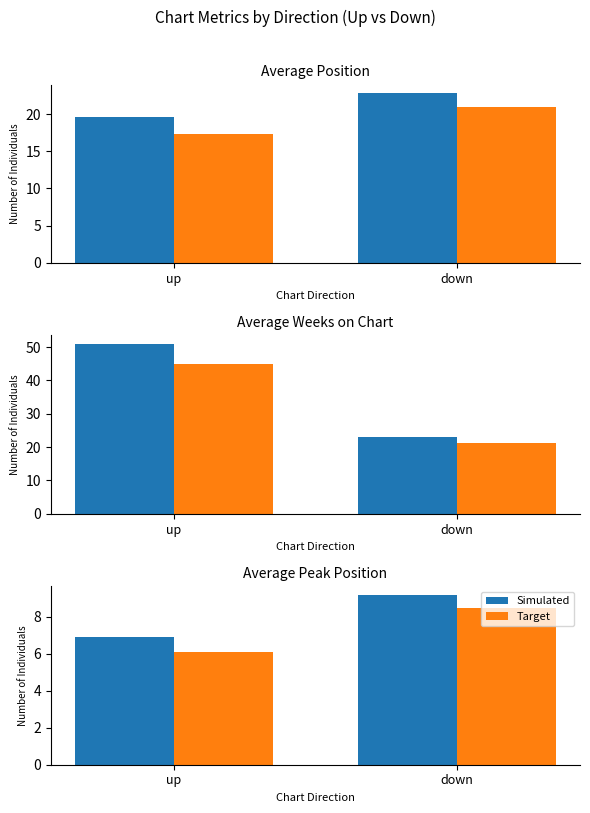

Which series has the largest total across all categories?

Simulated